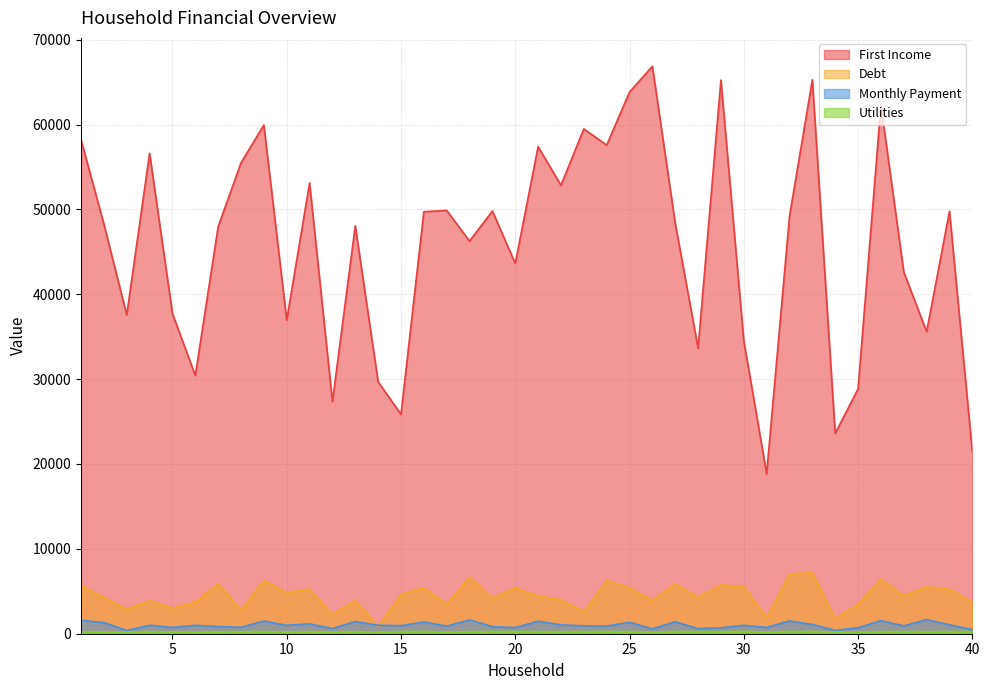

At which category does Monthly Payment reach its first local valley?

3